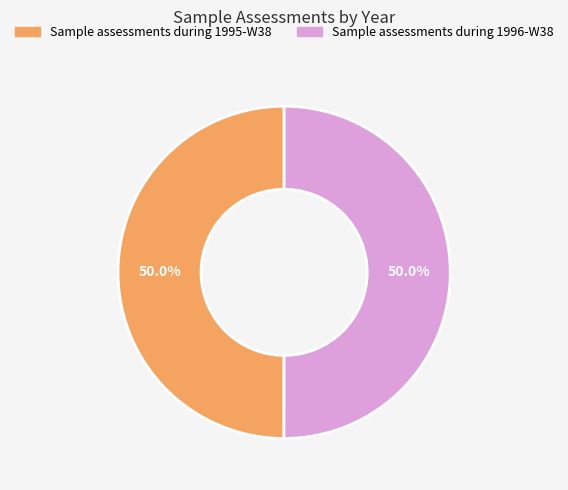

What is the ratio of the value at Sample assessments during 1995-W38 to the value at Sample assessments during 1996-W38?

1.0